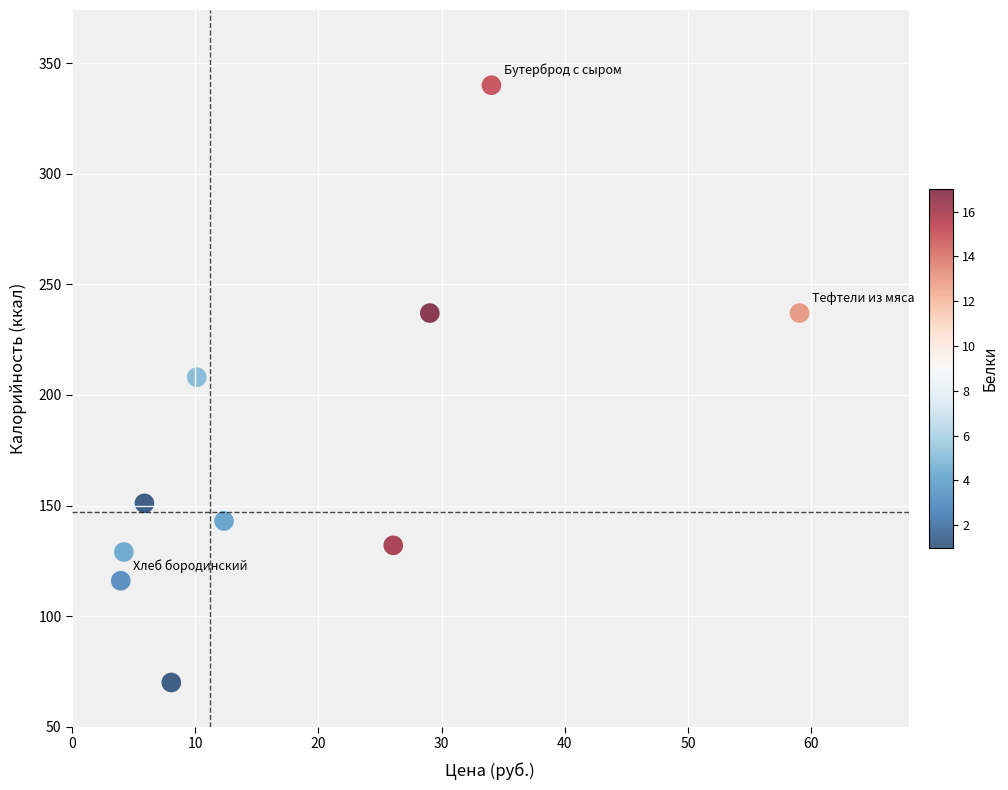

What is the average Y value?

176